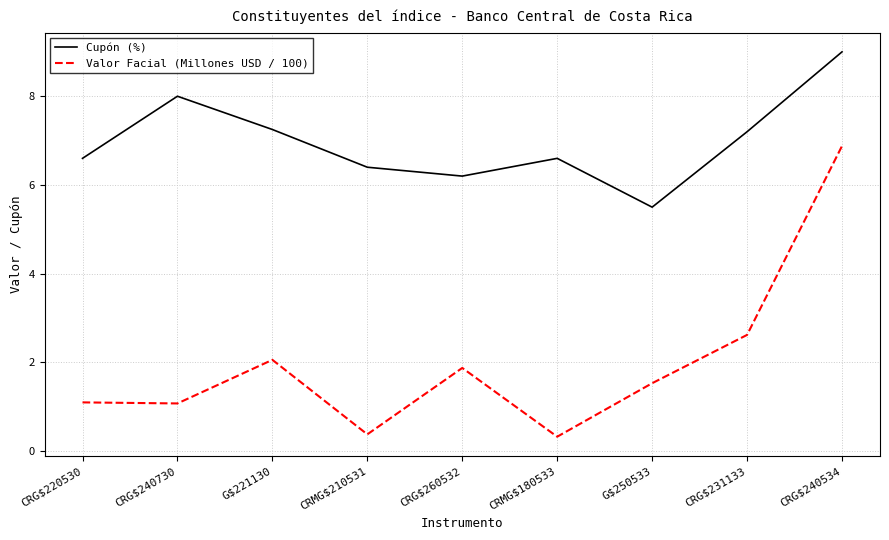

At how many categories does at least one series exceed 4?

9